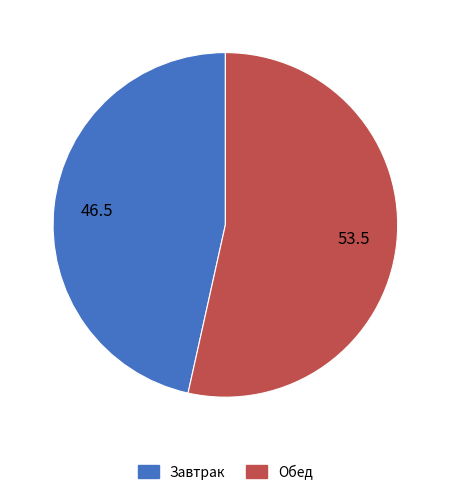

How many segments does this pie chart have?

2